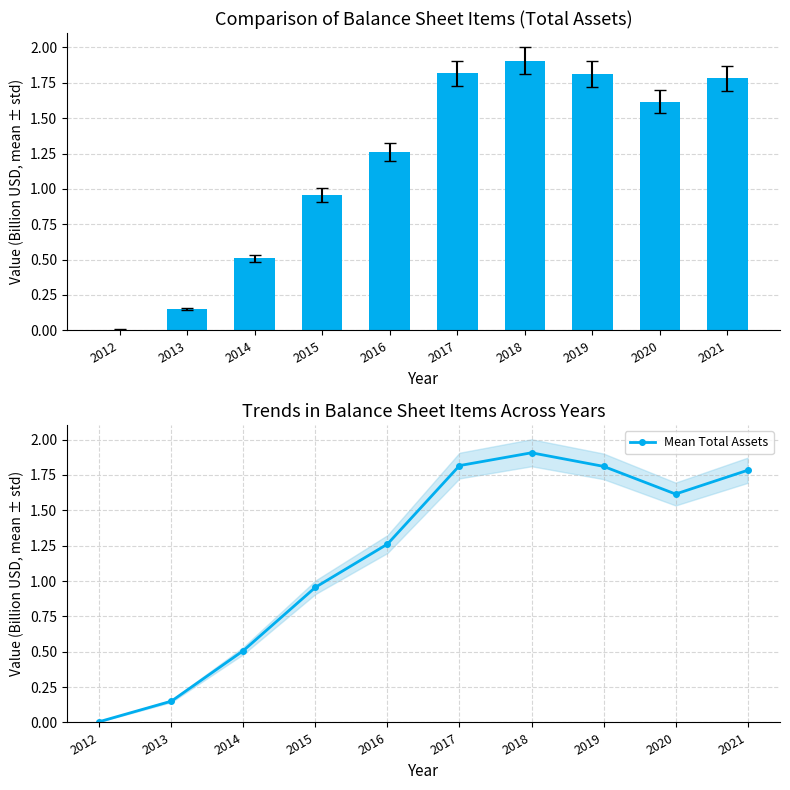

The Mean Total Assets series shows 1.6 at 2020. True or false?

True